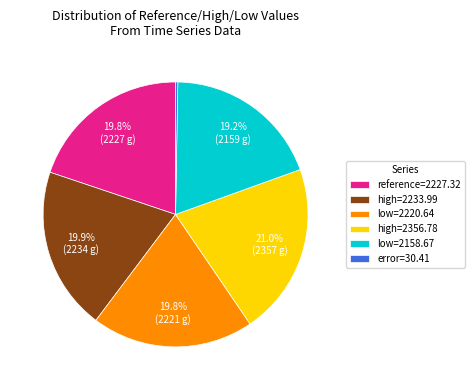

Is there a majority slice in this chart?

No